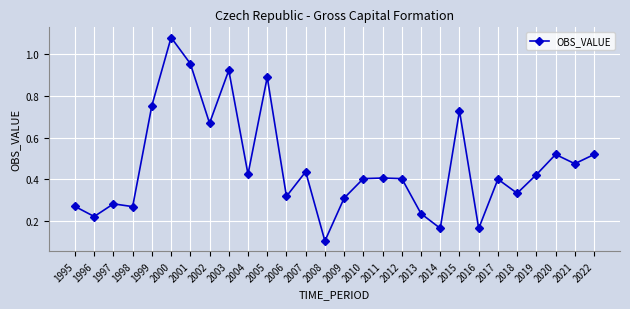

What is the change in value from 2008 to 2013?

+0.1